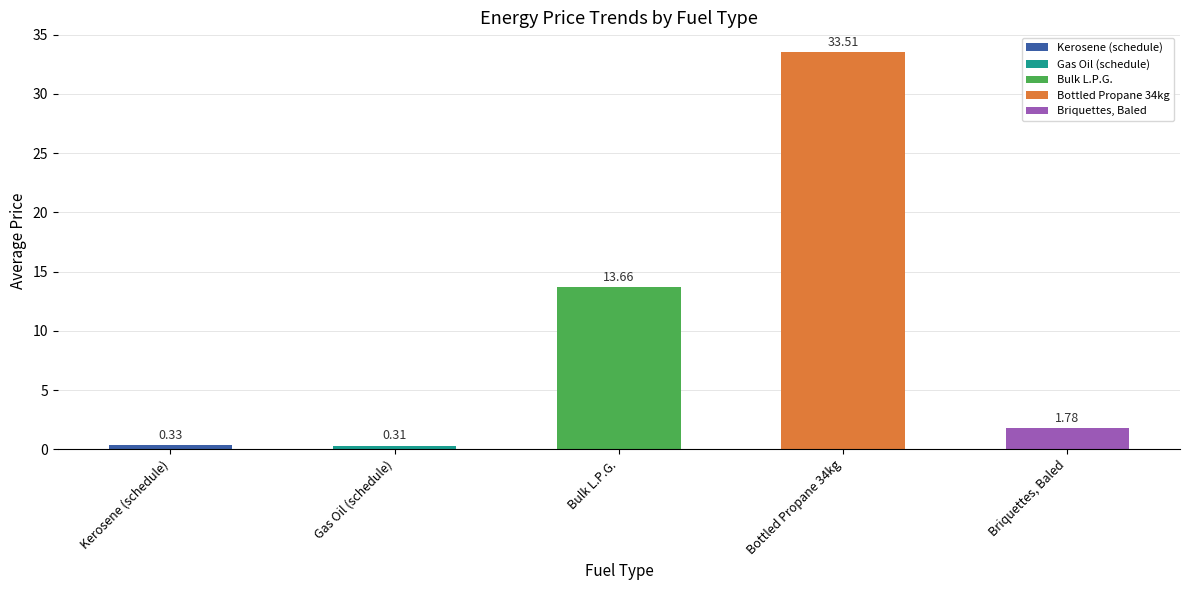

Which label corresponds to the smallest value in the chart?

Gas Oil (schedule)